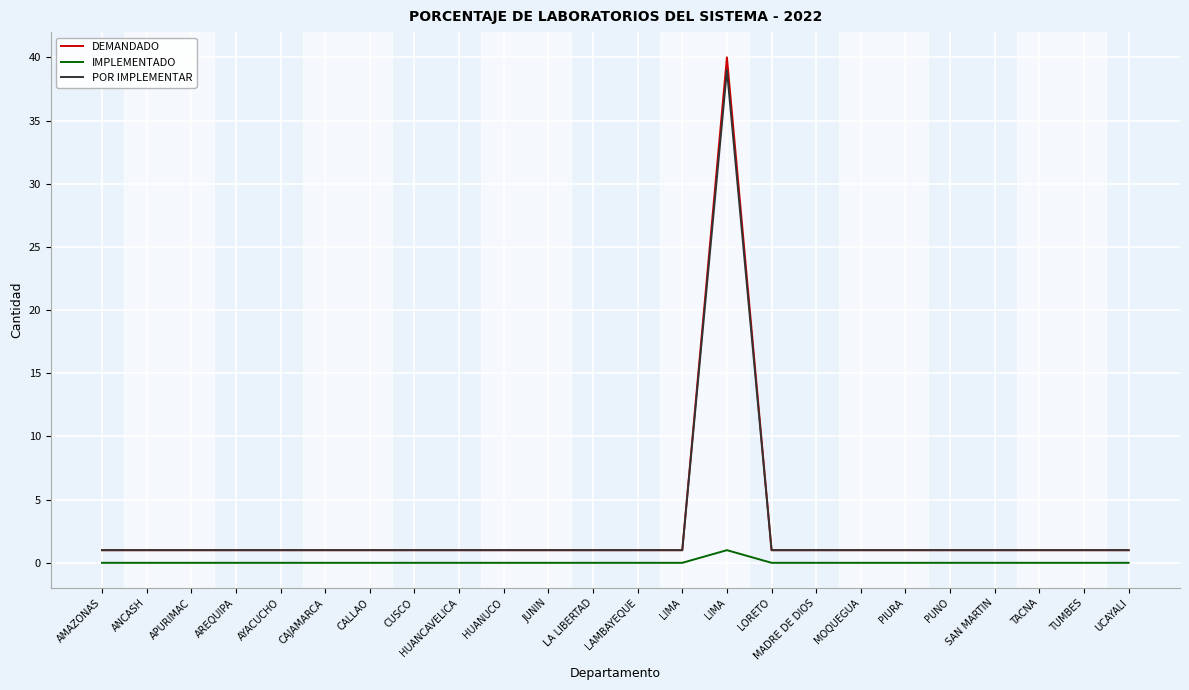

Which series has the largest total across all categories?

DEMANDADO